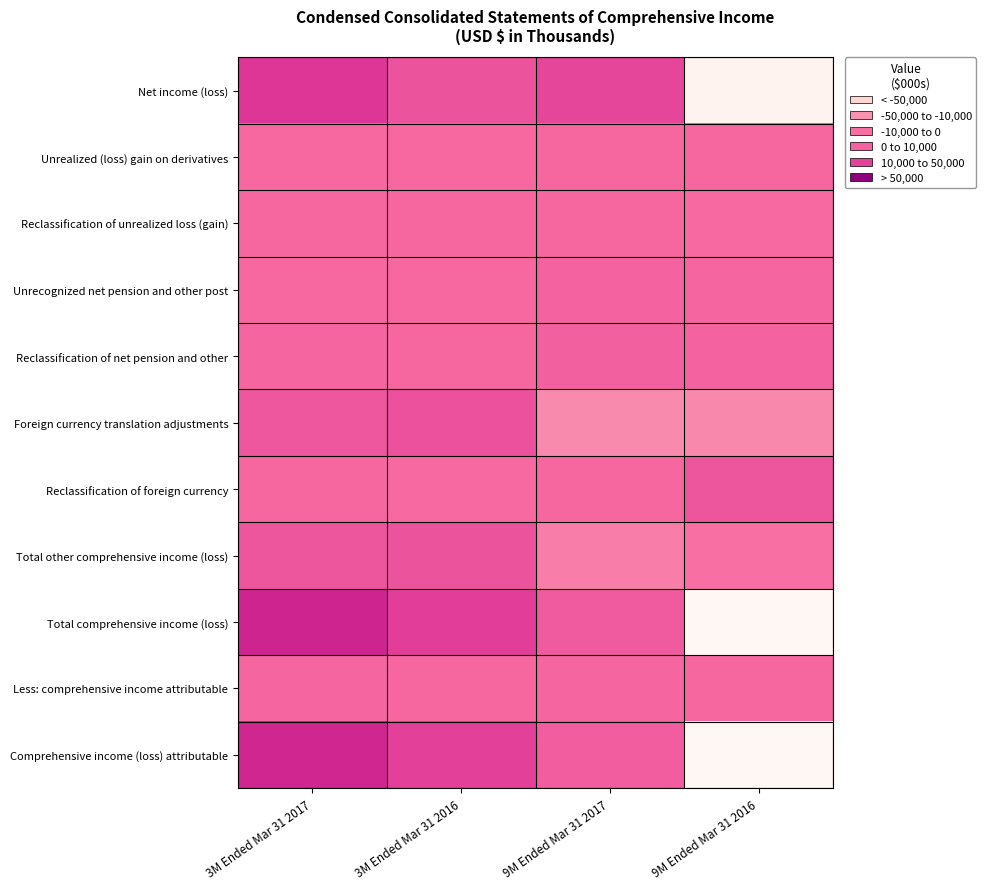

Which has a higher value, 9M Ended Mar 31 2016 or 3M Ended Mar 31 2017?

3M Ended Mar 31 2017